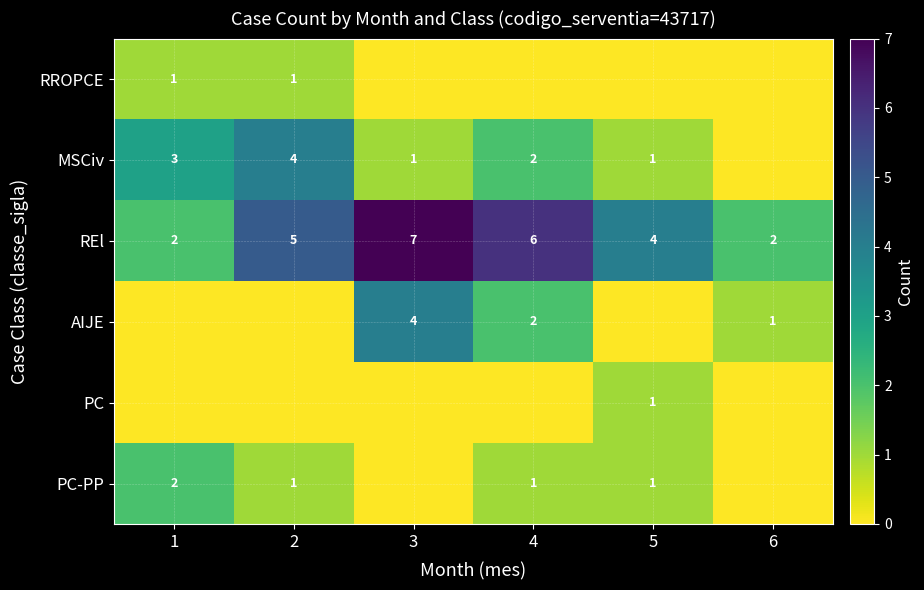

What value does the REl series have at 4?

6